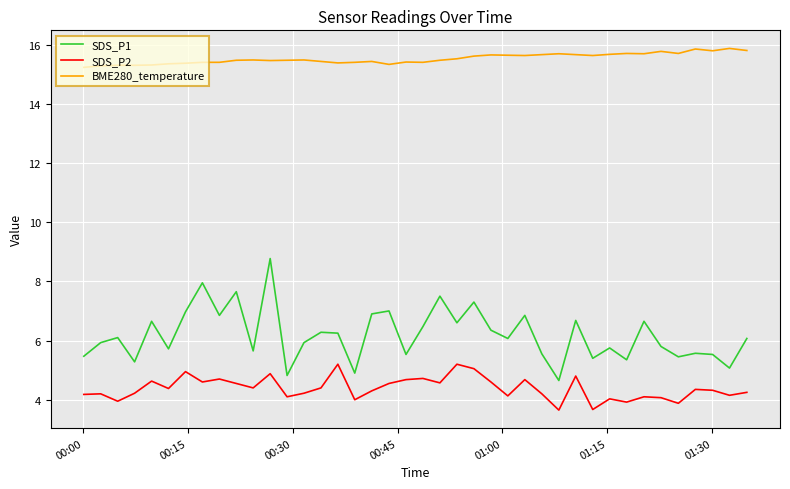

Rank the series by their maximum value, from lowest to highest.

SDS_P2, SDS_P1, BME280_temperature